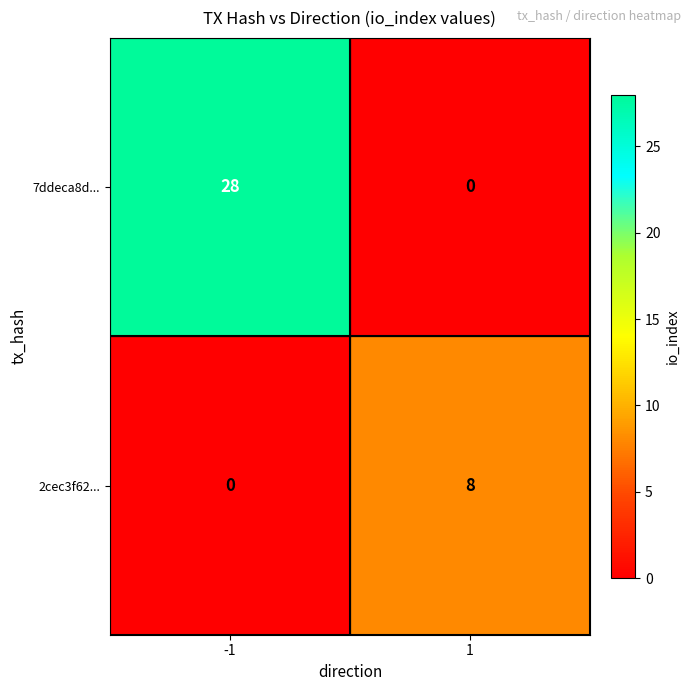

What is the difference between the highest and lowest values at 1?

8